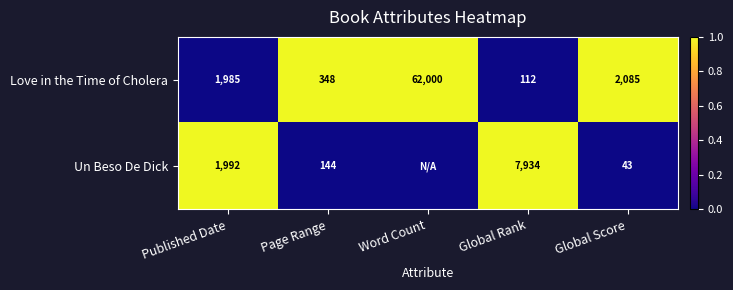

Where is Love in the Time of Cholera nearest to the value 31056?

Global Score